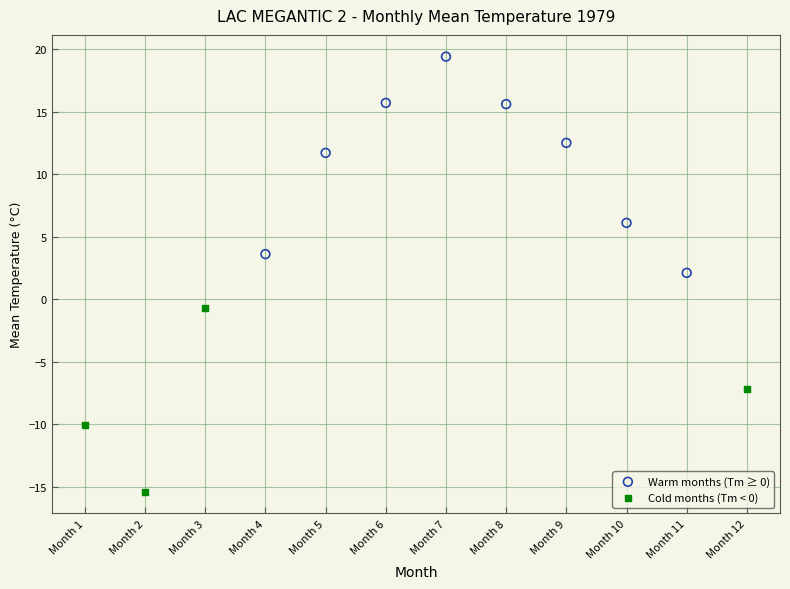

Which series has the widest spread of Y values?

Warm months (Tm ≥ 0)